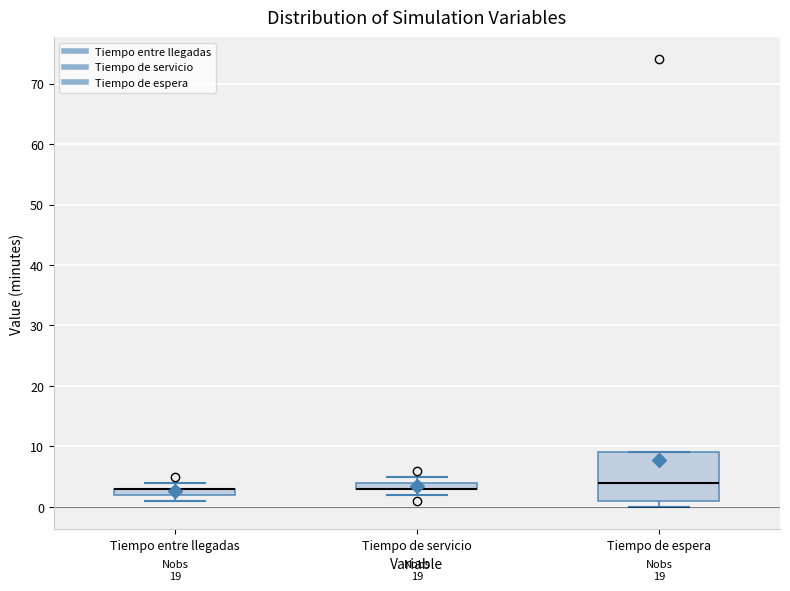

Which box is the tallest, from its lower edge to its upper edge?

Tiempo de espera